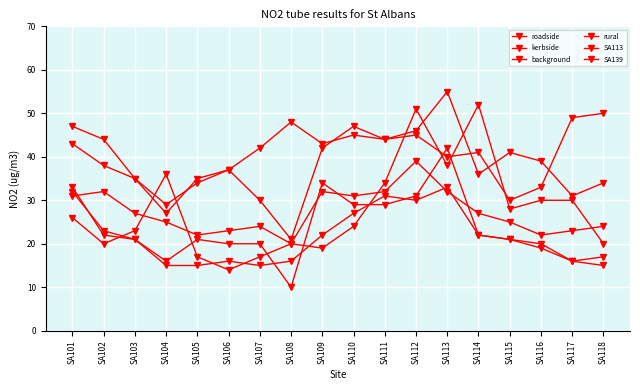

At which label does roadside first exceed 42?

SA101